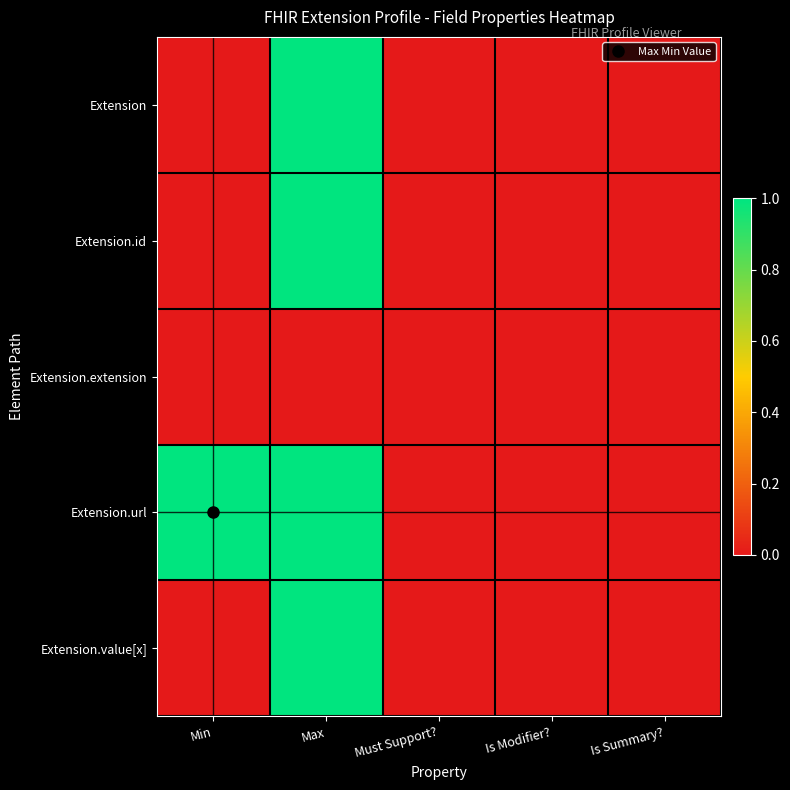

Reading left to right, what are all the values shown in this chart?

Extension: Min=0	Max=1	Must Support?=0	Is Modifier?=0	Is Summary?=0
Extension.id: Min=0	Max=1	Must Support?=0	Is Modifier?=0	Is Summary?=0
Extension.extension: Min=0	Max=0	Must Support?=0	Is Modifier?=0	Is Summary?=0
Extension.url: Min=1	Max=1	Must Support?=0	Is Modifier?=0	Is Summary?=0
Extension.value[x]: Min=0	Max=1	Must Support?=0	Is Modifier?=0	Is Summary?=0